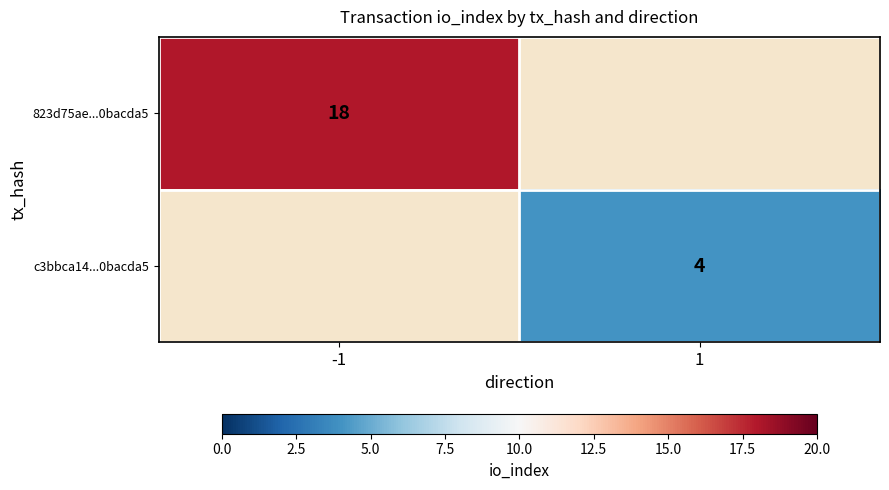

At which category does the chart reach its minimum across all series?

1